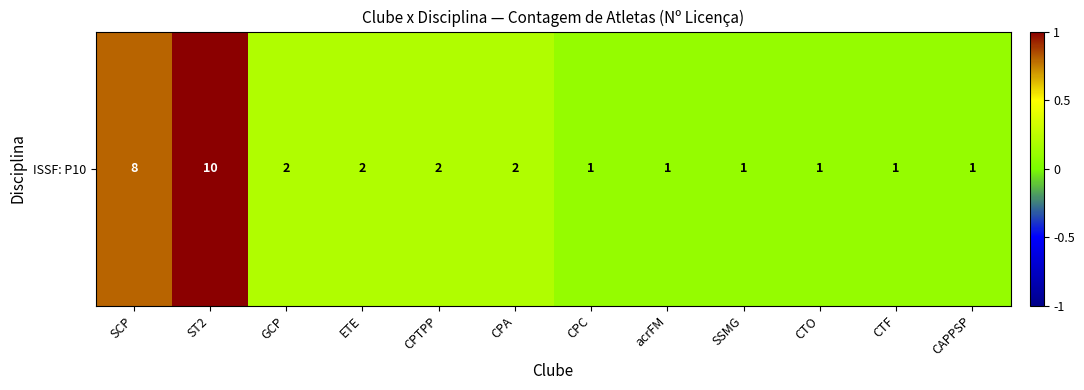

The value at acrFM is 0.1. True or false?

True